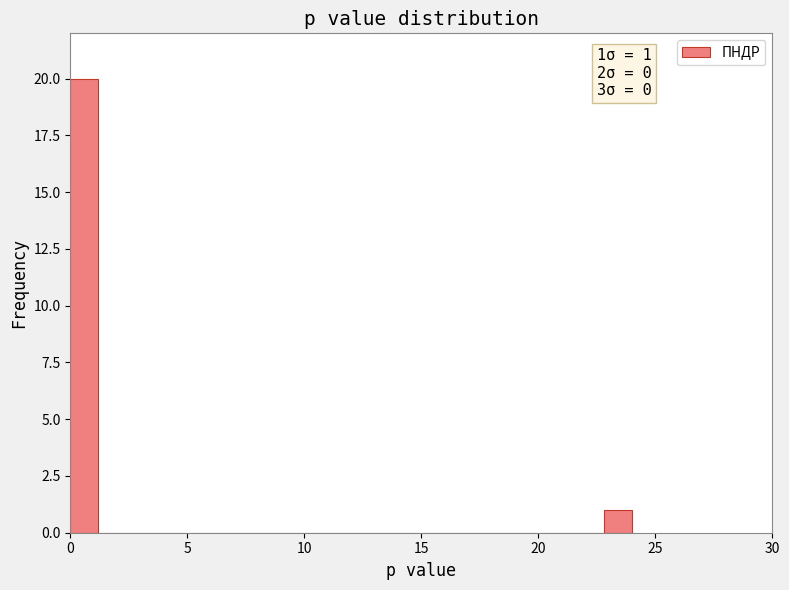

Read against the x-axis, roughly where is the centre of the tallest bar?

0.5